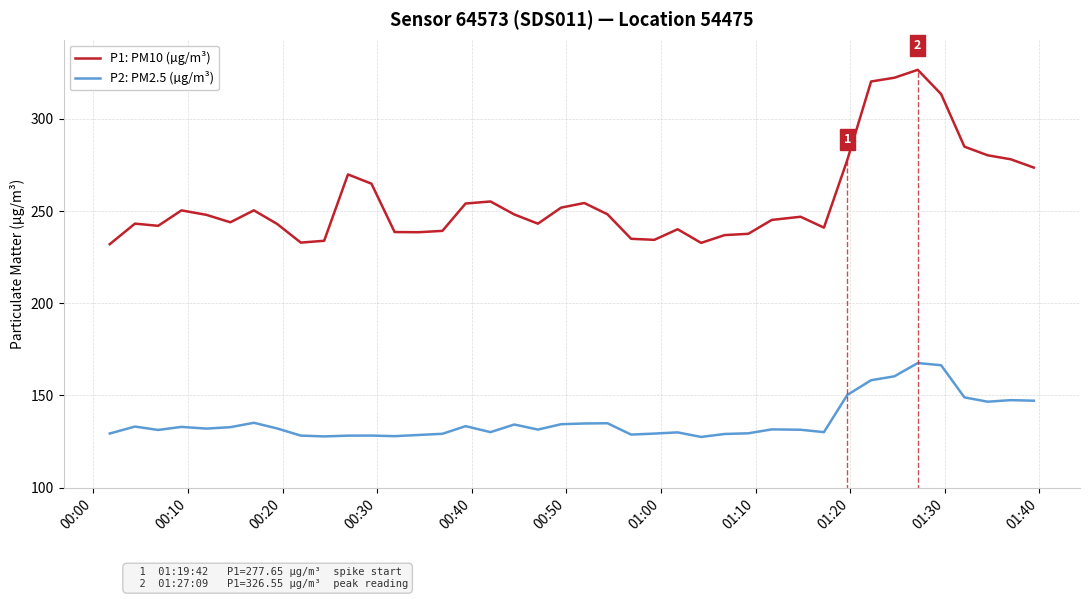

True or false: P1: PM10 (µg/m³) and P2: PM2.5 (µg/m³) cross at least once.

False